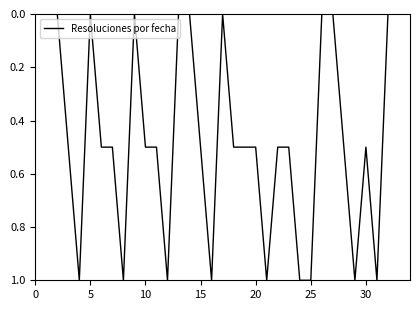

Count the number of data series in this chart.

1